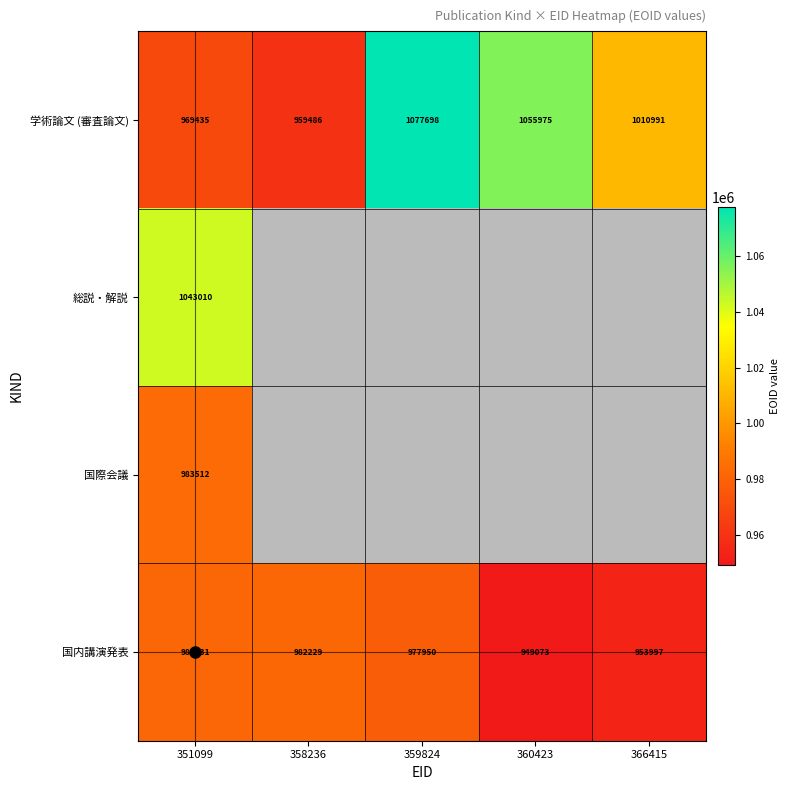

The value of 国内講演発表 at 358236 is 609760. True or false?

False